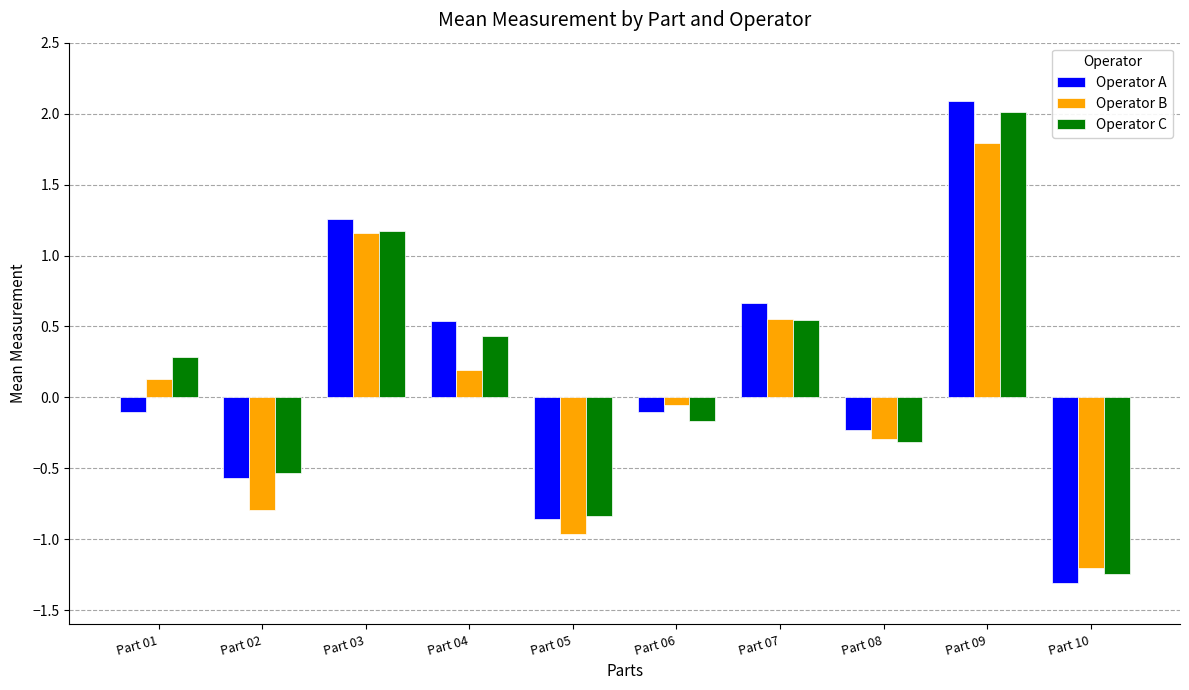

What is the total value across all series at Part 02?

-1.9